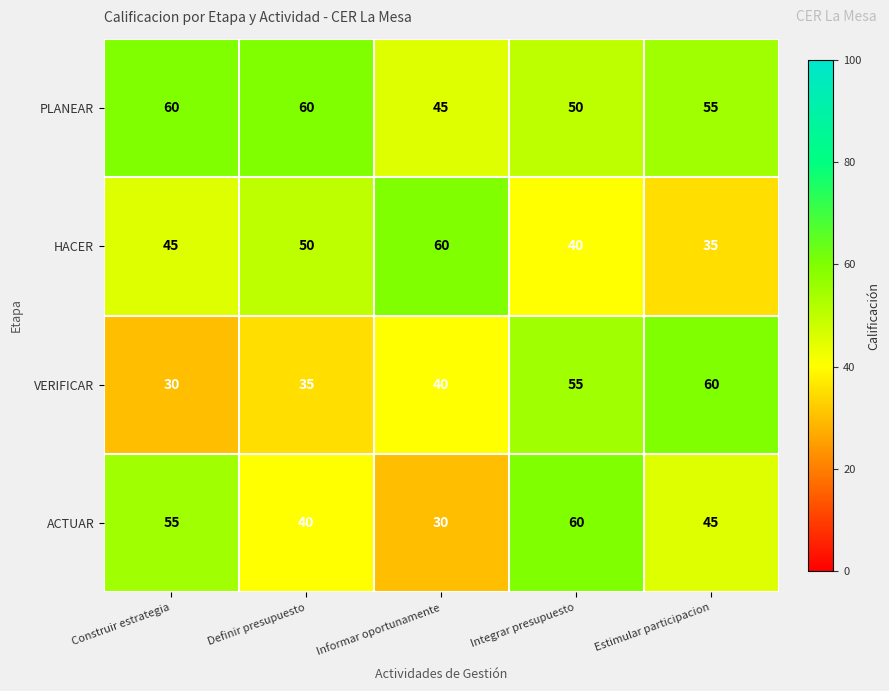

The value of ACTUAR at Integrar presupuesto is 60. True or false?

True